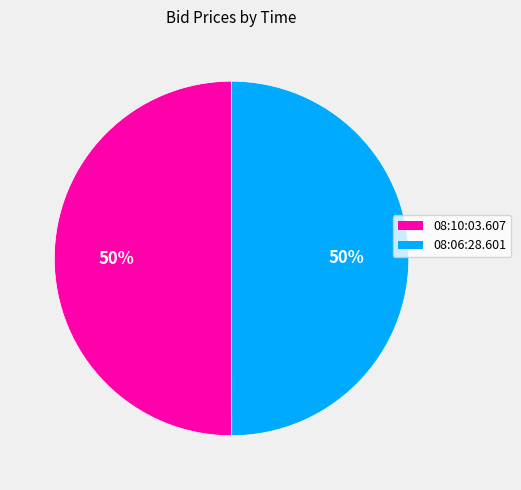

To the nearest percent, what is the combined percentage of 08:06:28.601 and 08:10:03.607?

100%